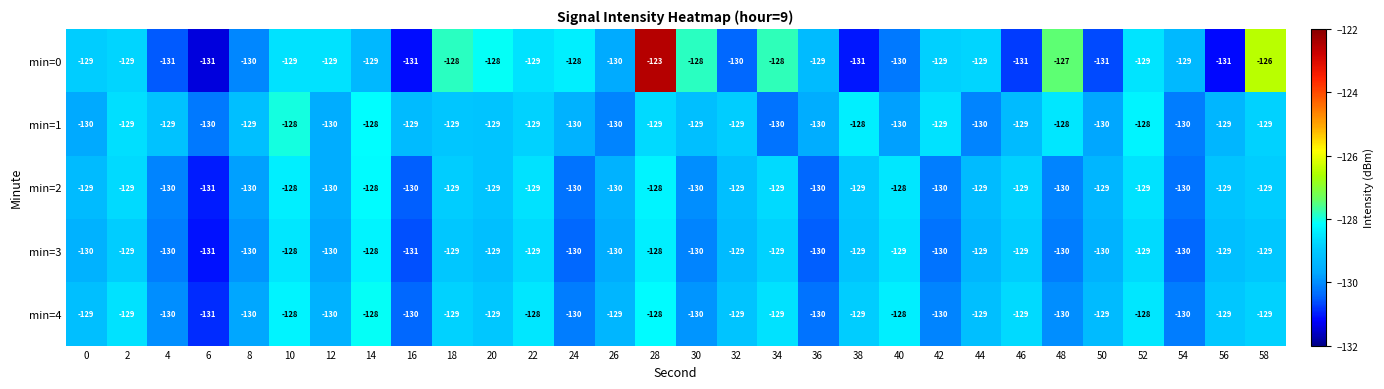

Which label corresponds to the largest value in the chart?

28